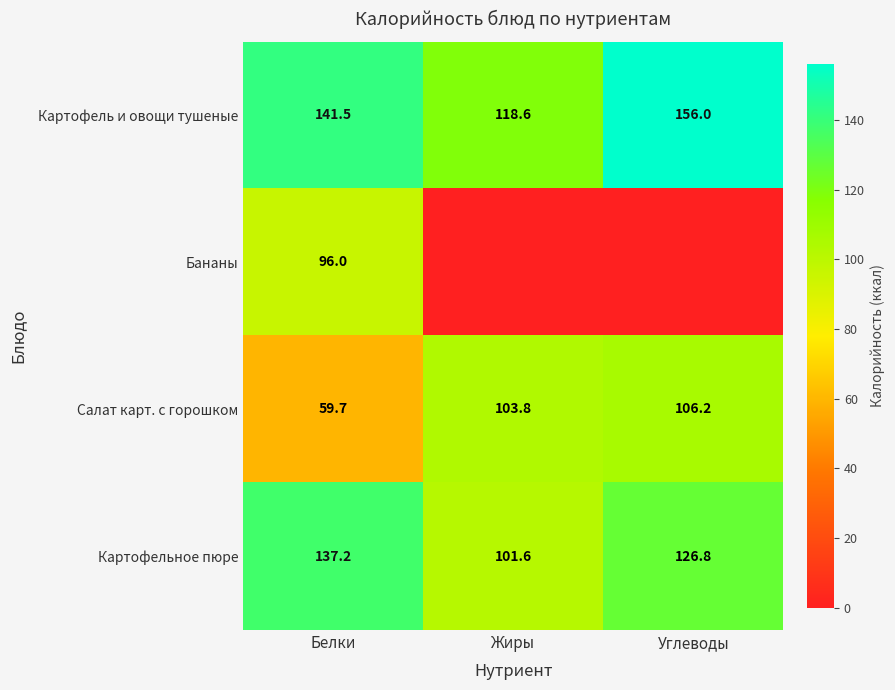

At which category is the sum across all series the highest?

Белки